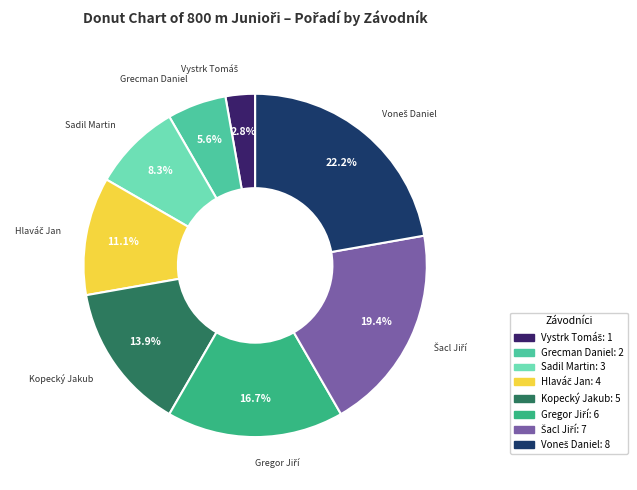

Which has a higher value, Sadil Martin or Grecman Daniel?

Sadil Martin